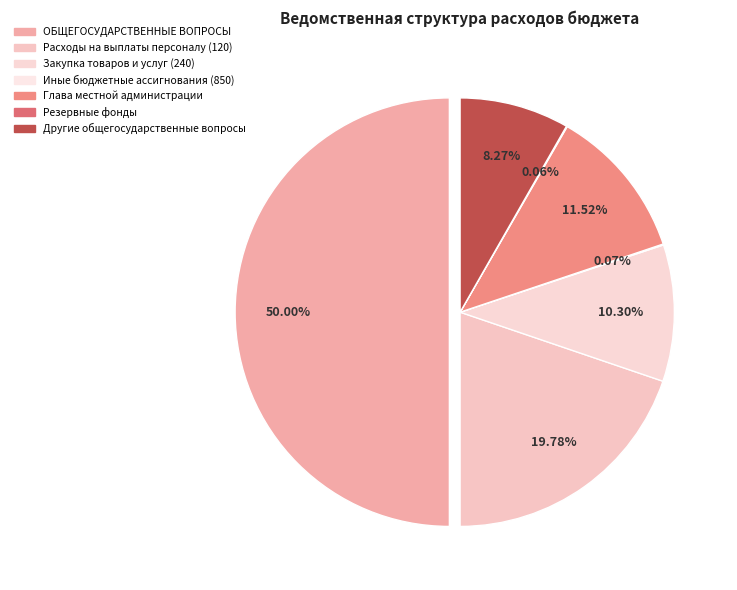

What is the change in value from Расходы на выплаты персоналу (120) to Другие общегосударственные вопросы?

-562366